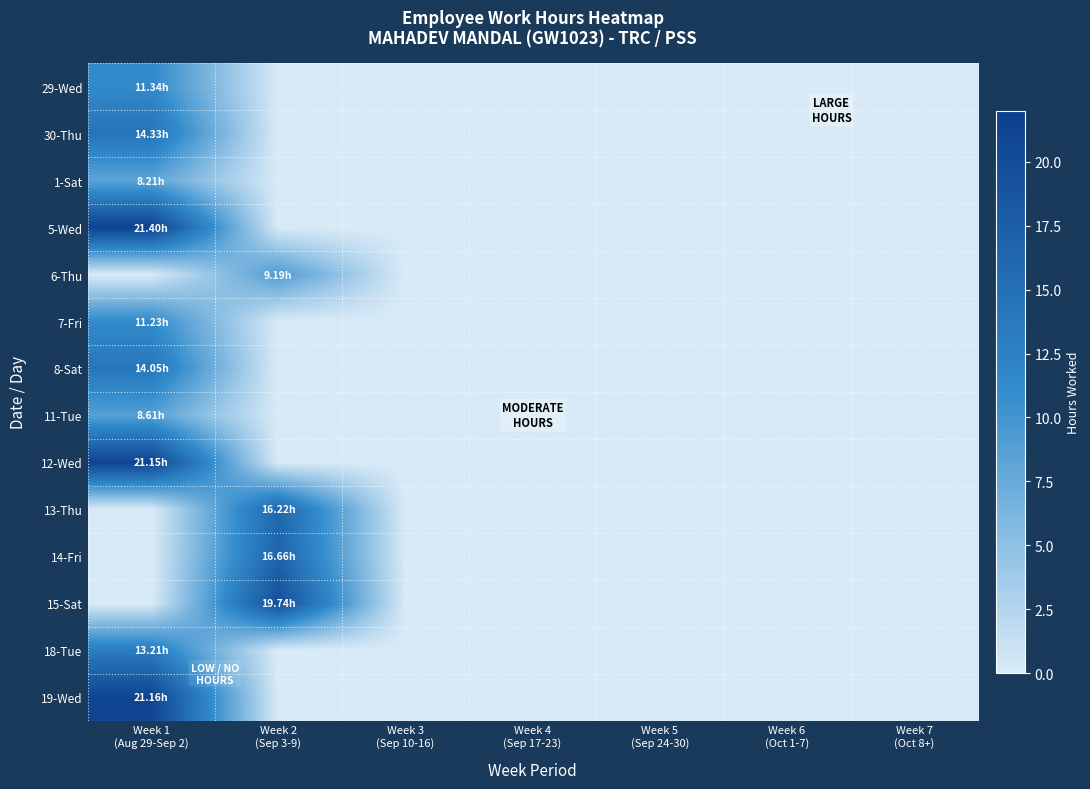

Between Week 2 (Sep 3-9) and Week 3 (Sep 10-16), which series saw the biggest shift?

15-Sat